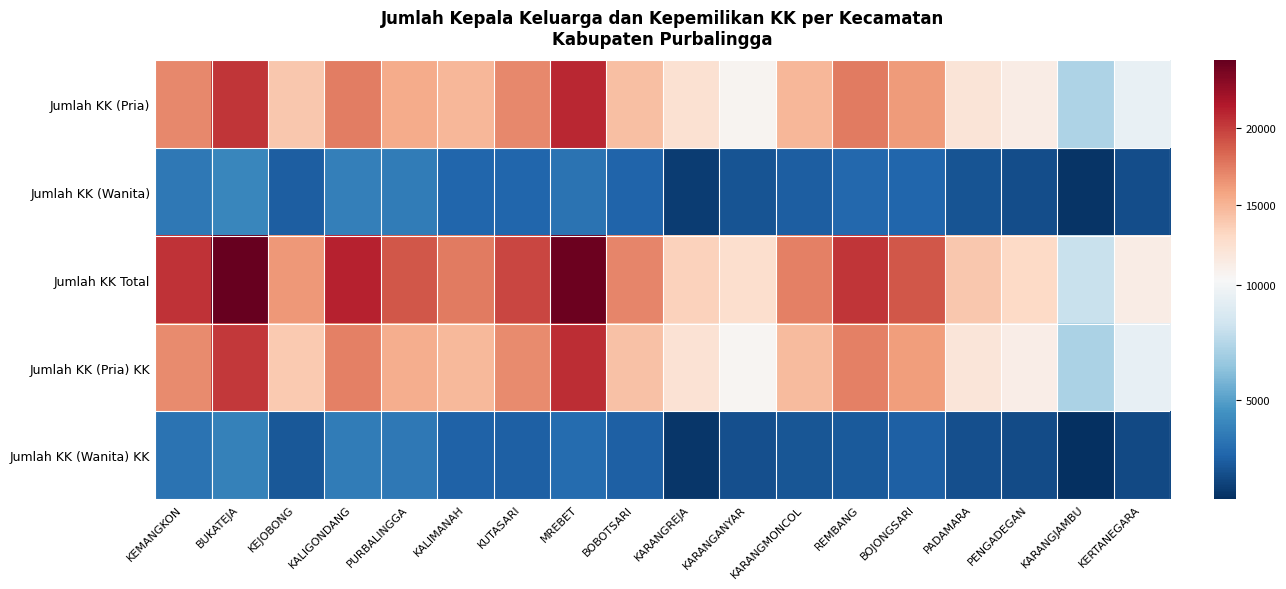

What is the total value across all series at PURBALINGGA?

56586